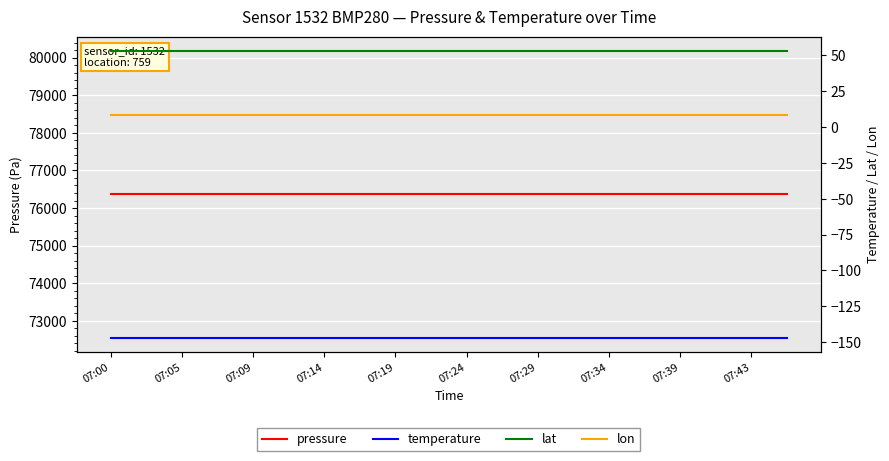

Which series has the largest total across all categories?

pressure